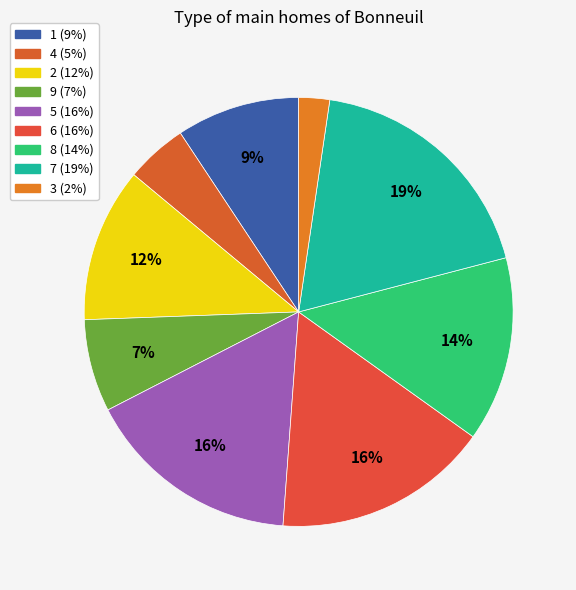

To the nearest percent, what percentage of the pie is 4?

5%